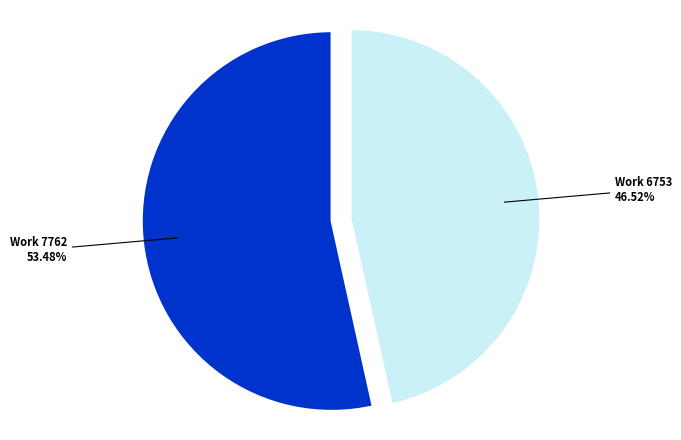

How many slices are in this pie chart?

2